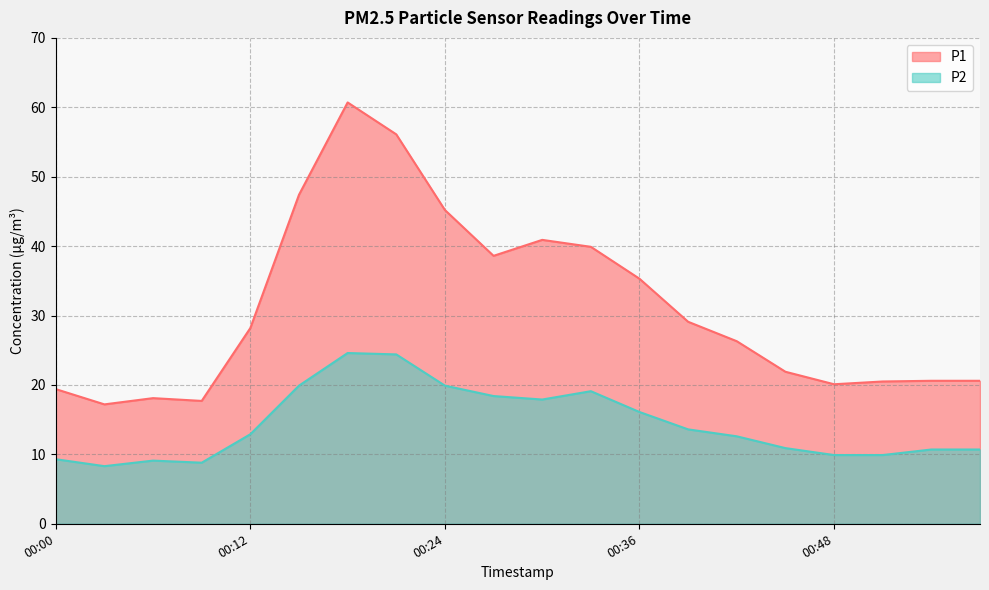

Is it true that P2 equals 19.0 at 00:42?

False